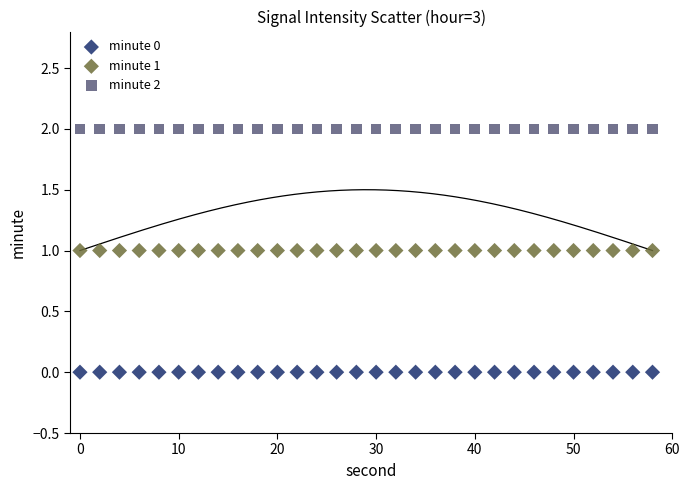

Which series contains the lowest Y value?

minute 0